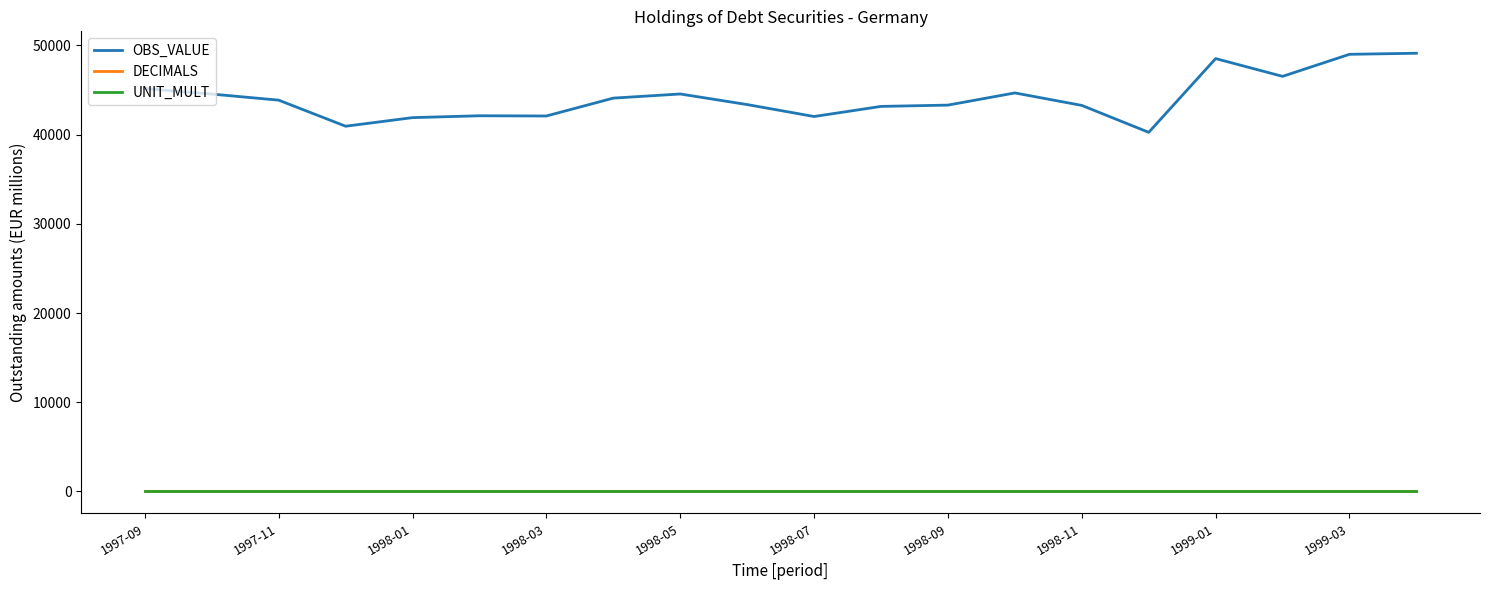

How many lines are shown in the chart?

3